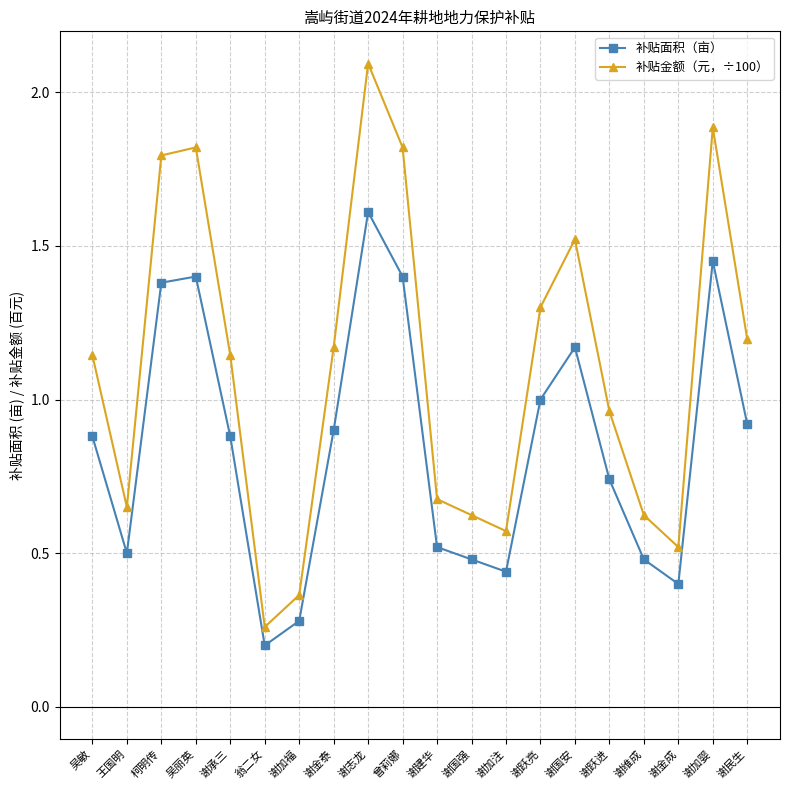

How many lines are shown in the chart?

2